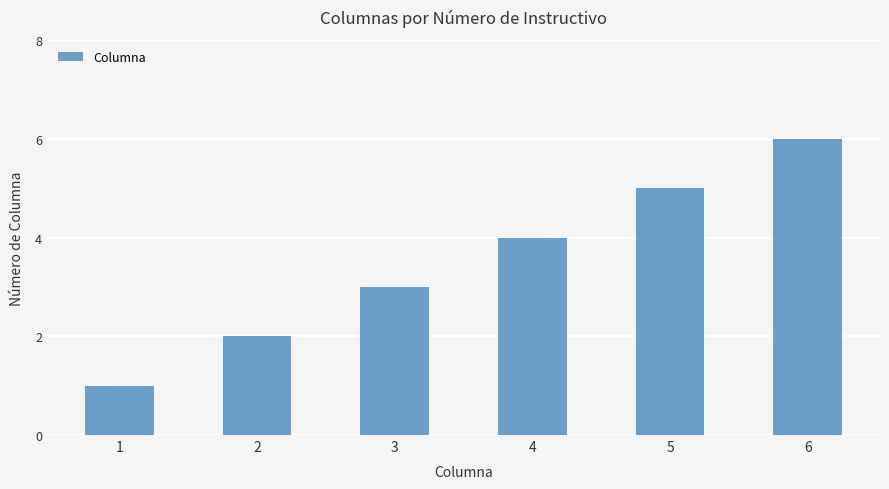

What is the ratio of the value at 3 to the value at 2?

1.5